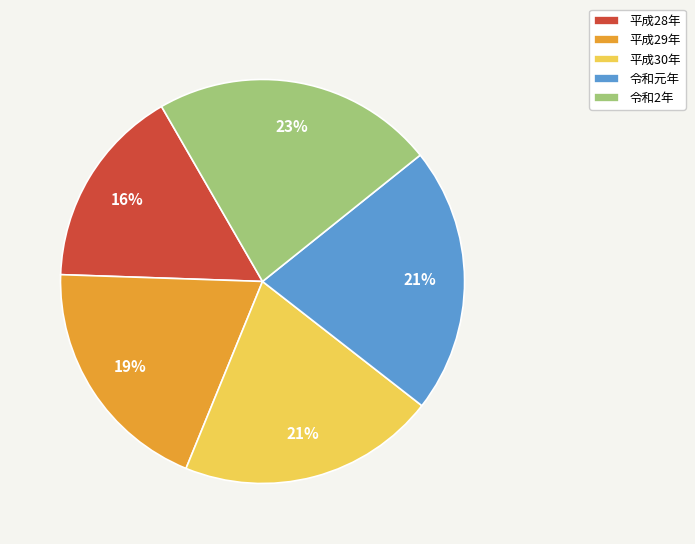

Which category has the smallest portion of the pie?

平成28年